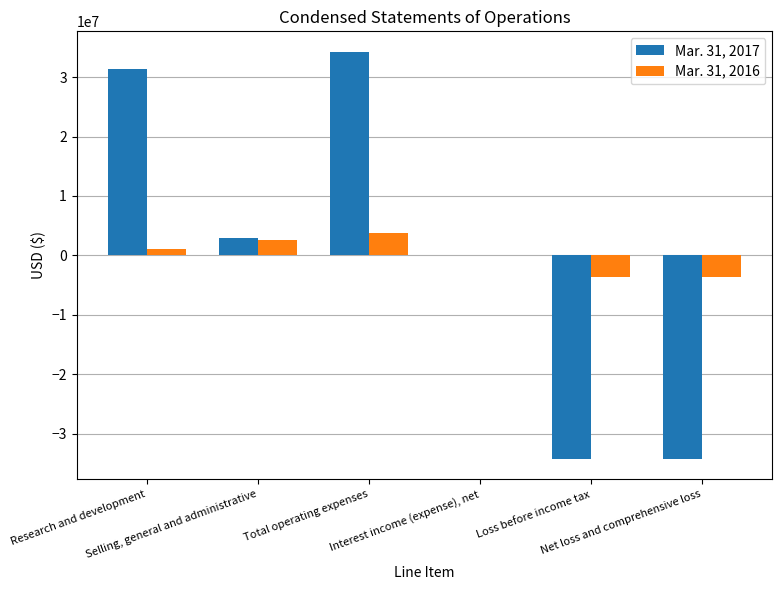

What are all the series names shown in the legend?

Mar. 31, 2017, Mar. 31, 2016